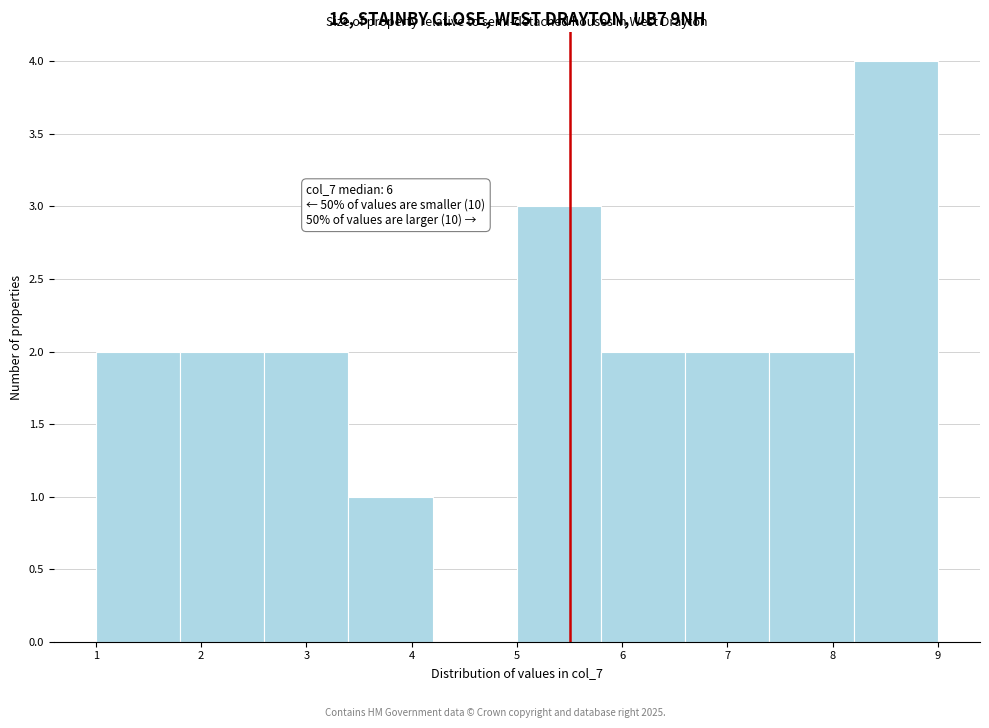

Which range on the x-axis has the tallest bar?

8.2 to 9.0